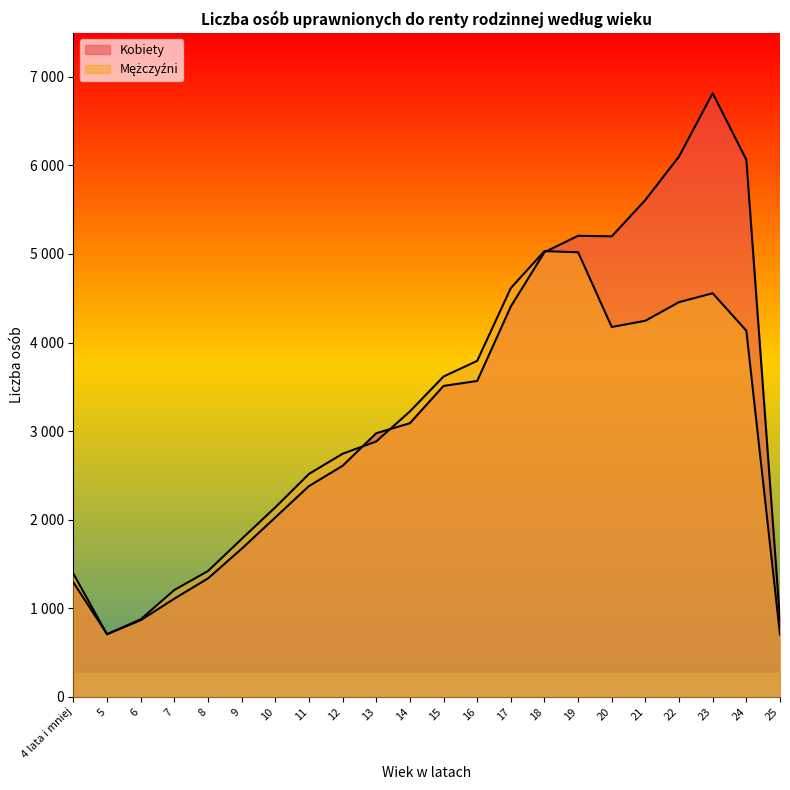

Where do Kobiety and Mężczyźni first cross each other?

4 lata i mniej and 5